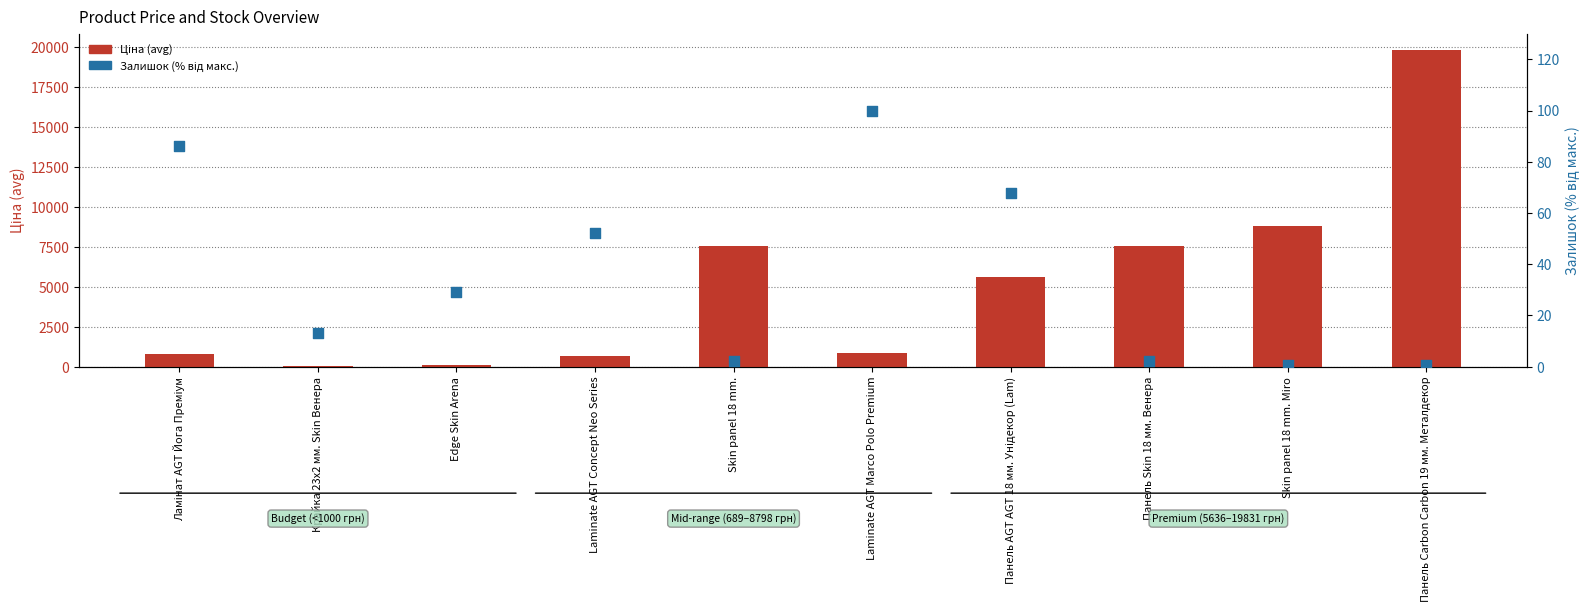

Which series contains the lowest Y value?

Залишок % від макс.